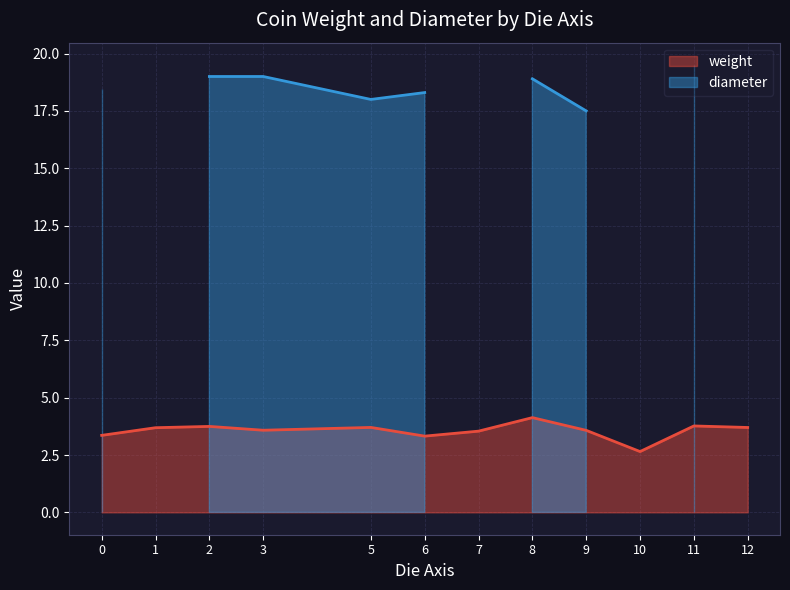

Which series ends up on top after the final intersection of weight and diameter?

diameter